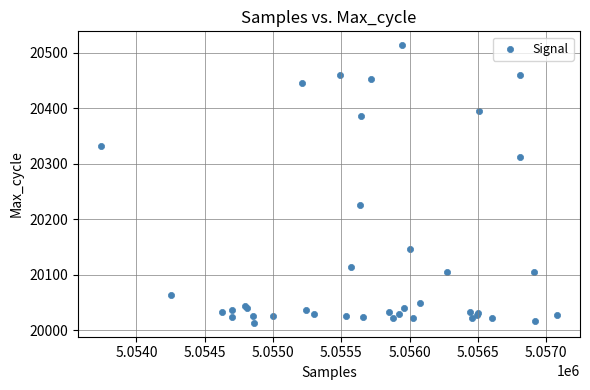

What Y value in the scatter plot is closest to 20263?

20225